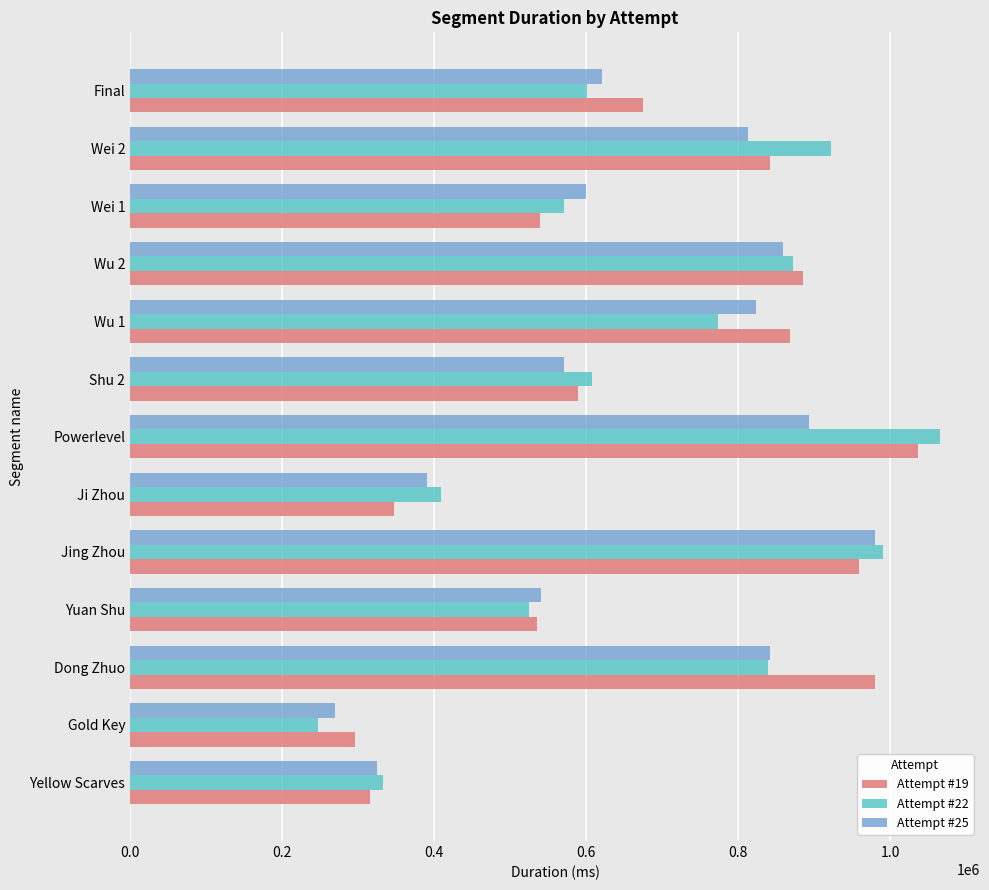

Which series has the largest range (max minus min)?

Attempt #22